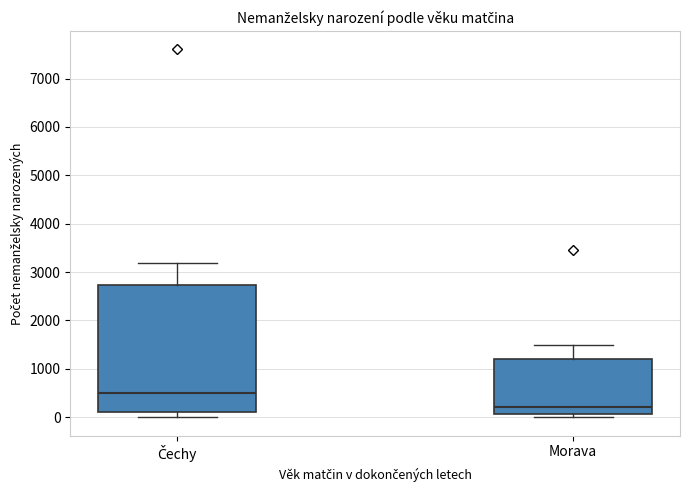

Which box has the highest median line?

Čechy